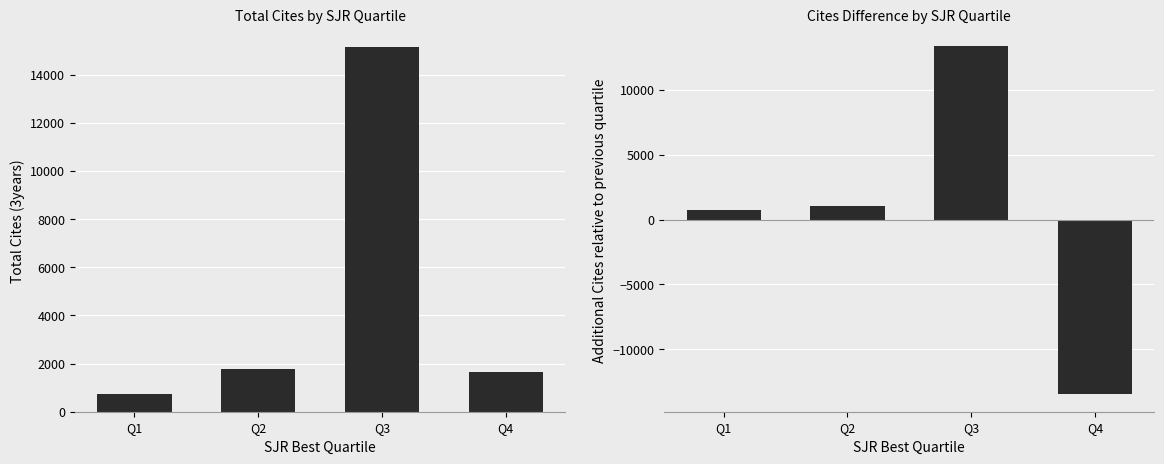

At which label is Cites diff vs prev quartile closest to -54?

Q1